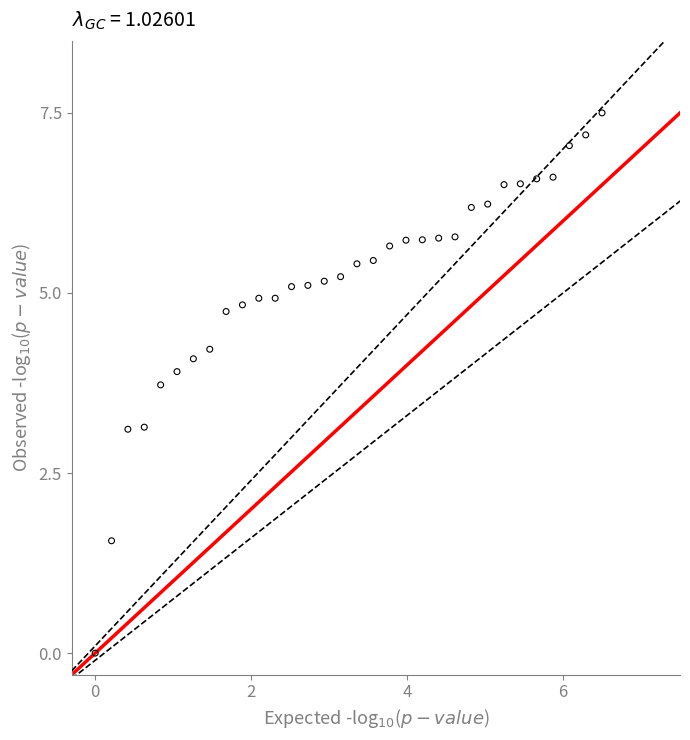

What is the range of X values (max minus min)?

6.5